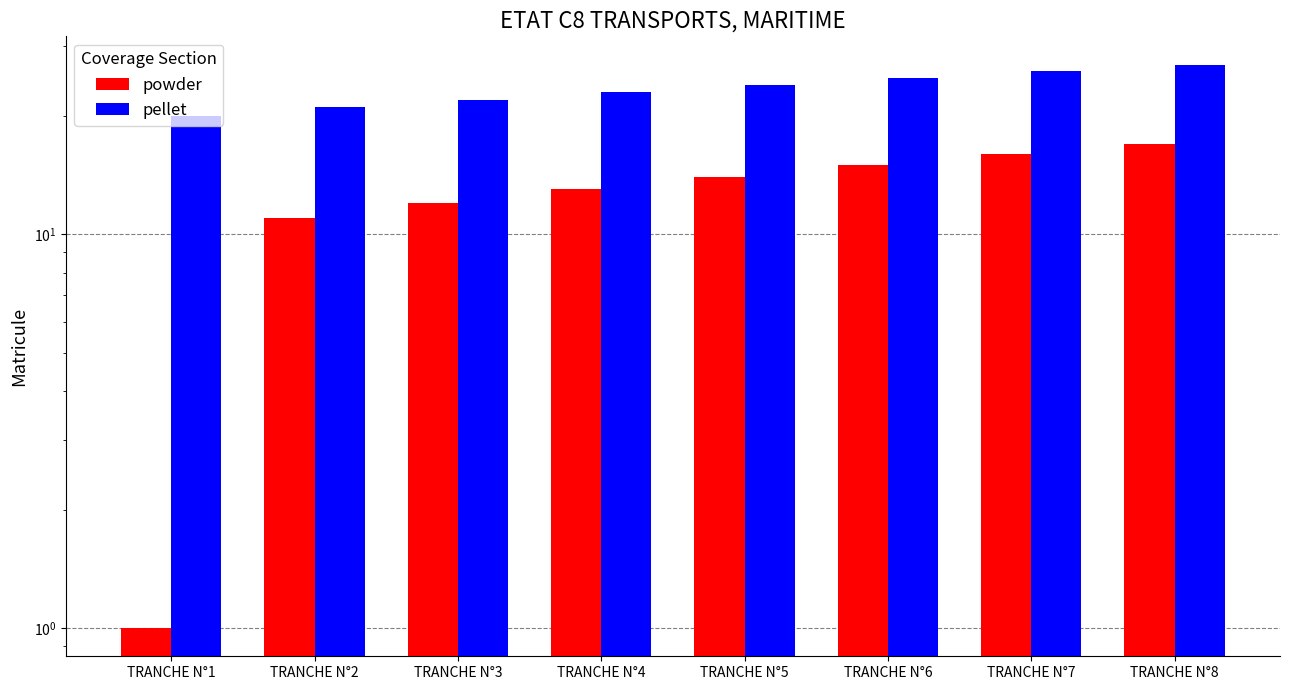

What is the maximum value for powder?

17